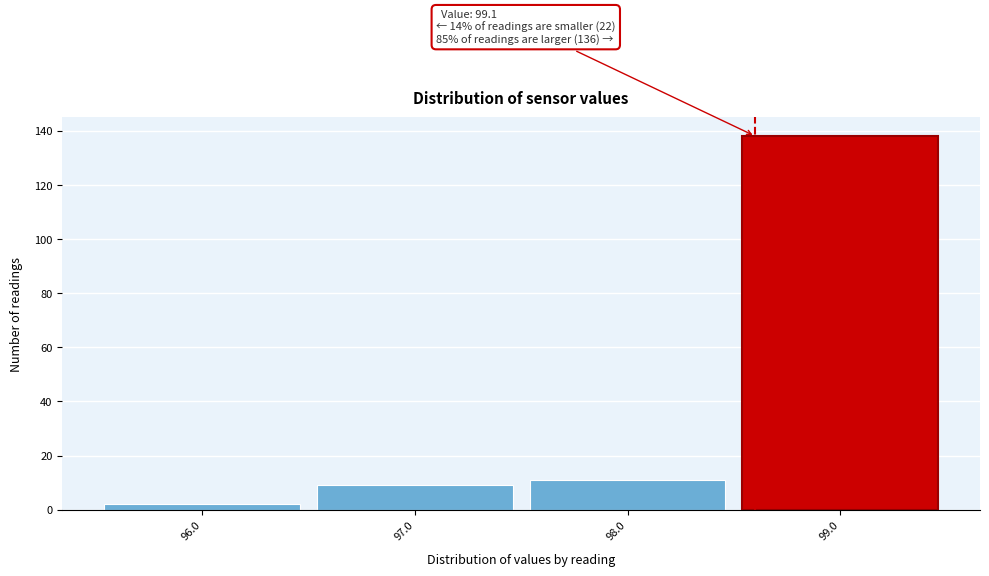

Reading left to right, what are all the values shown in this chart?

96.0=2	97.0=9	98.0=11	99.0=138